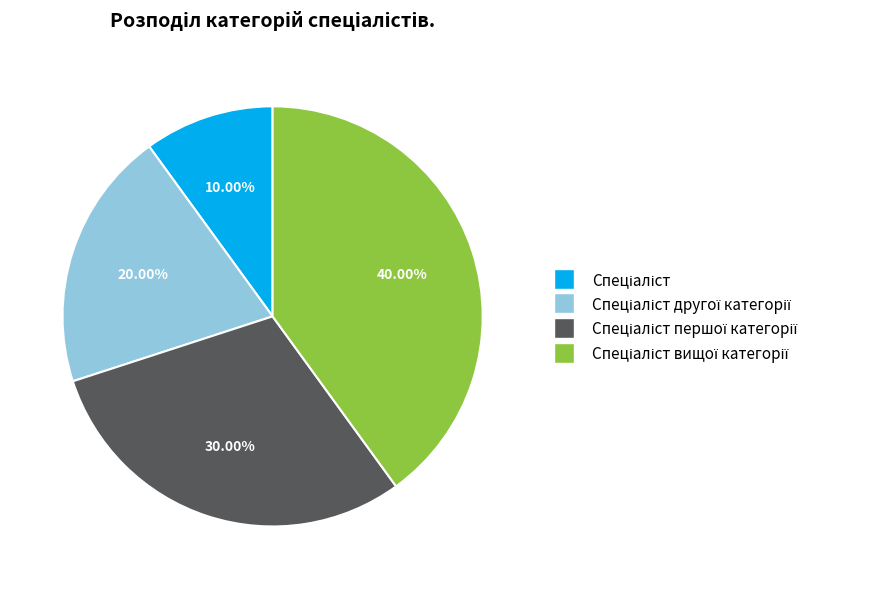

Is there a majority slice in this chart?

No